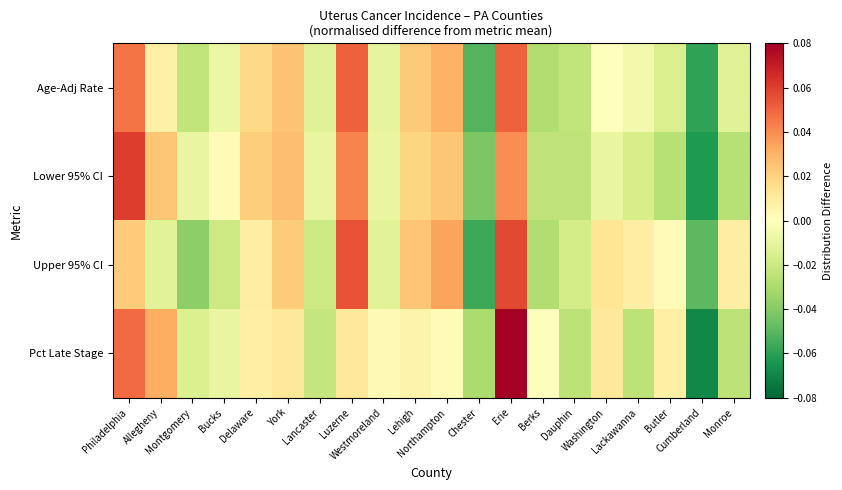

Which has a higher value, Delaware or Philadelphia?

Philadelphia